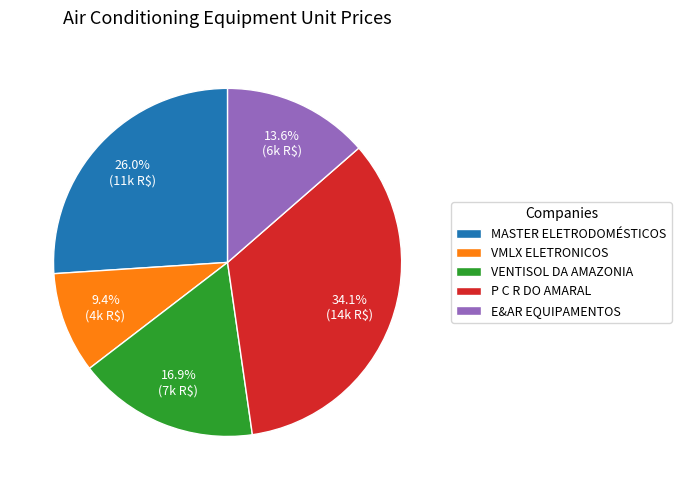

What portion of the pie excludes VENTISOL DA AMAZONIA?

83.1%